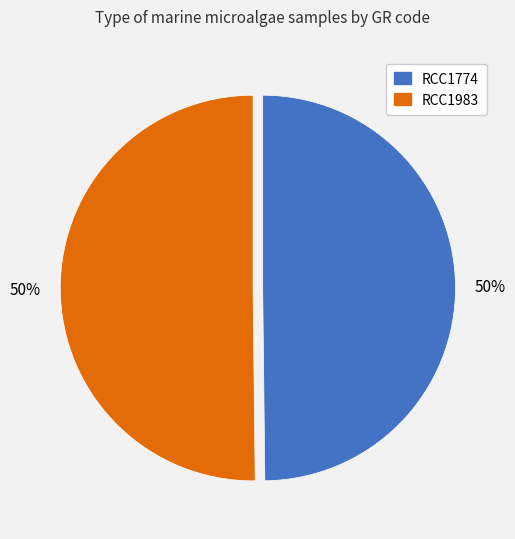

Approximately how many times larger is the value at RCC1983 compared to RCC1774?

1.0